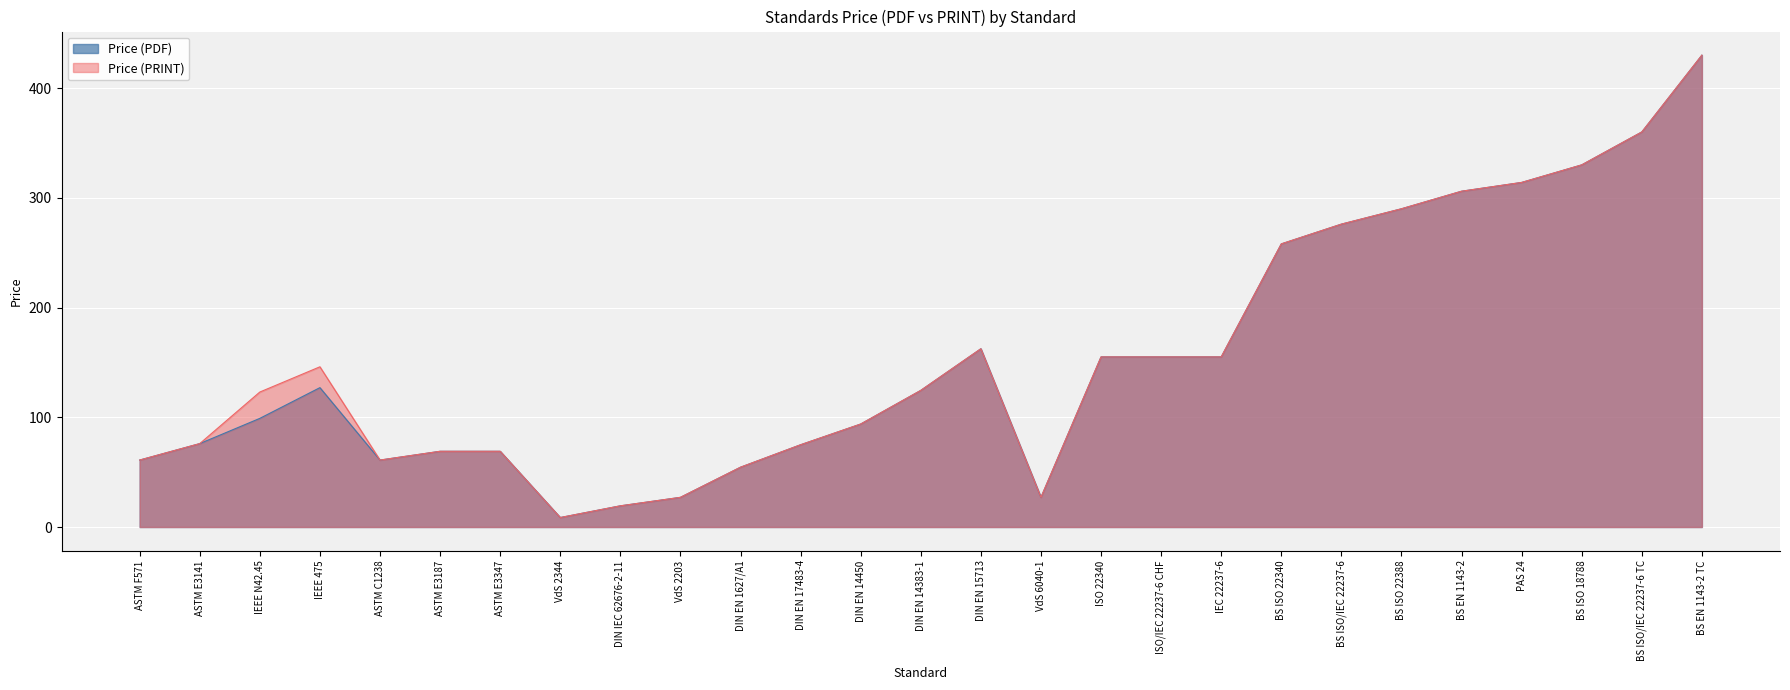

What value does the Price (PRINT) series have at DIN EN 14450?

93.8